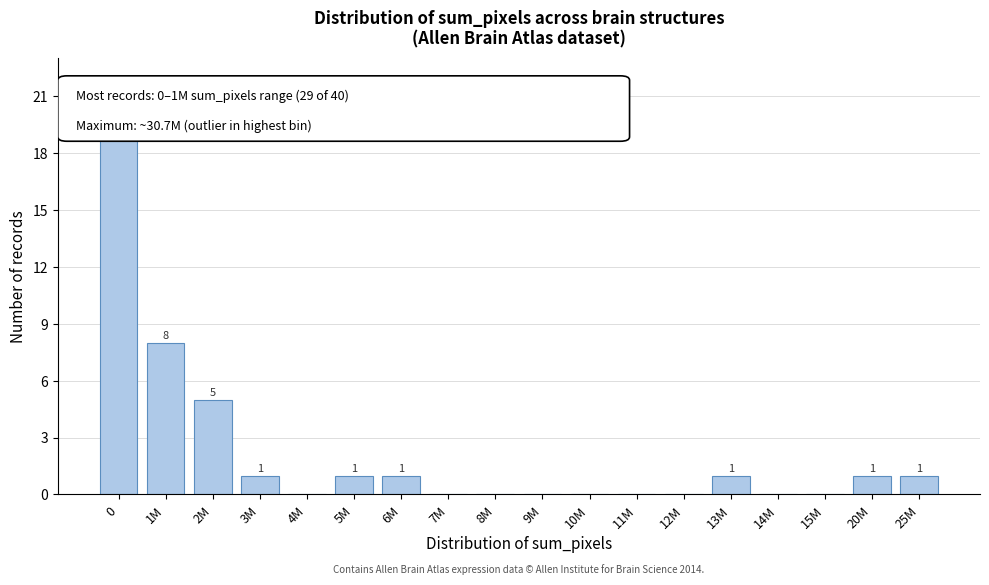

What is the greatest value displayed?

21